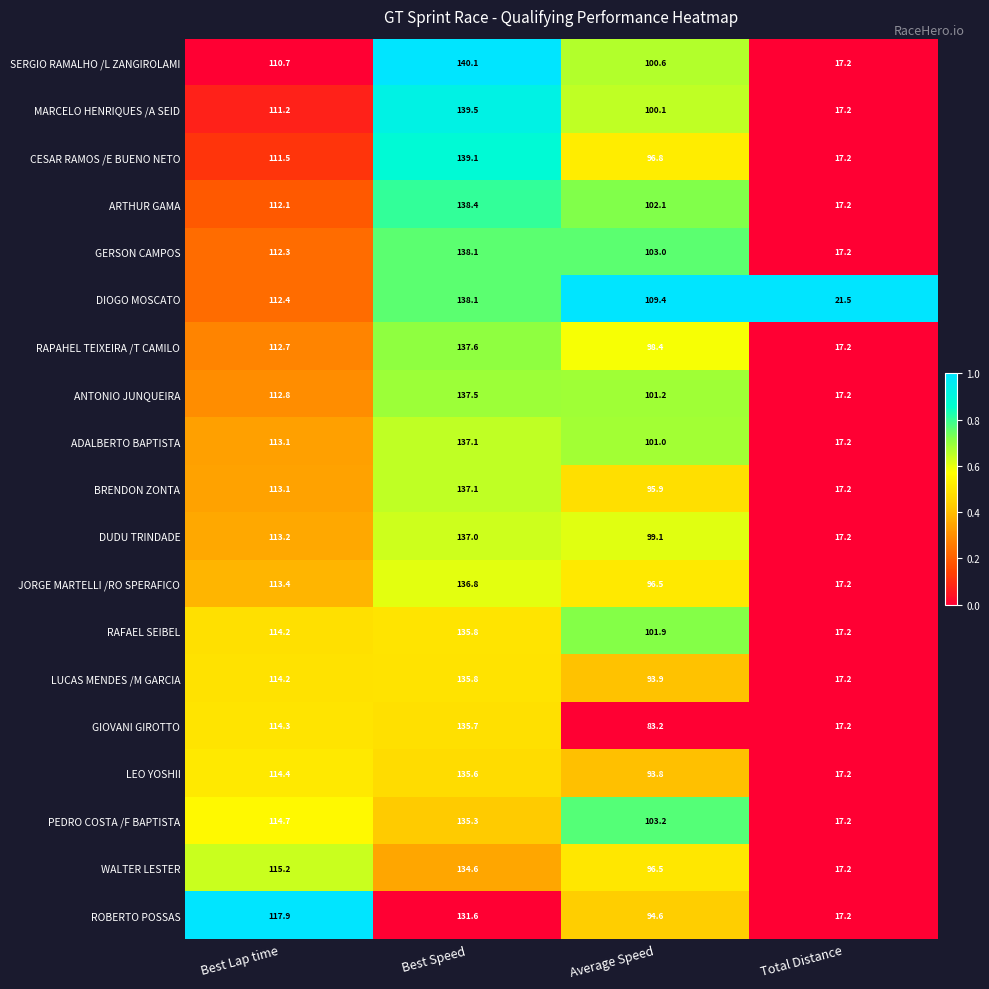

Which series has the largest range (max minus min)?

SERGIO RAMALHO /L ZANGIROLAMI